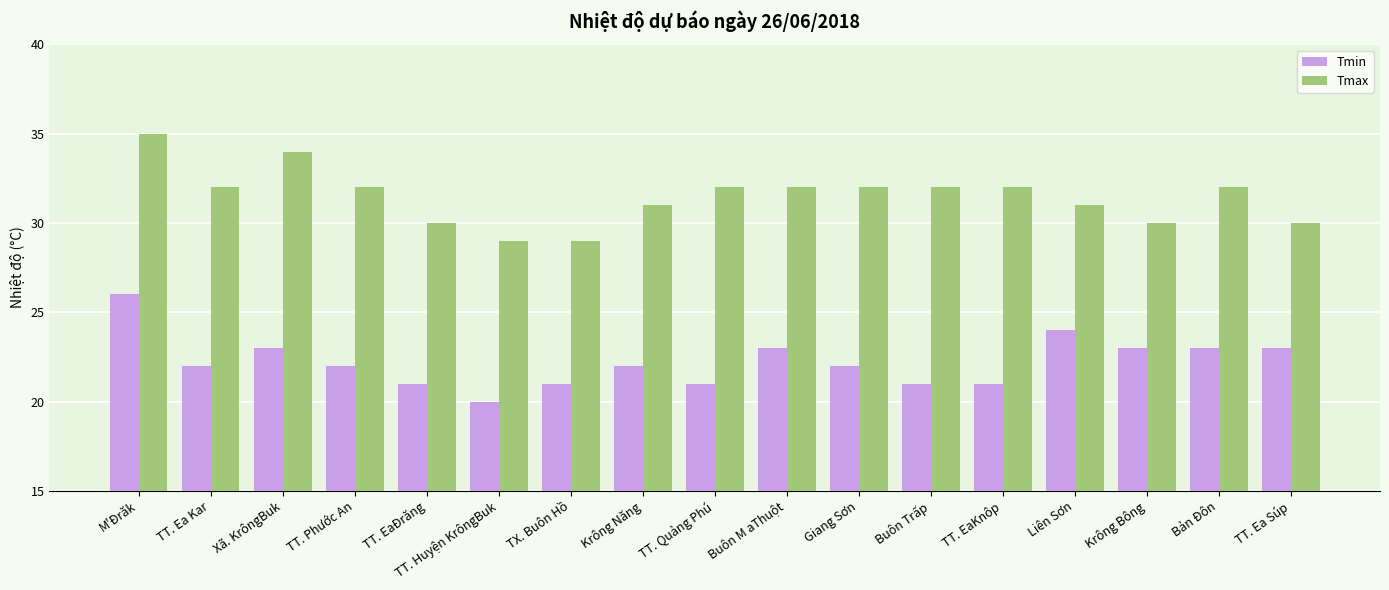

What is the difference between the second highest and second lowest values in the Tmin series?

3